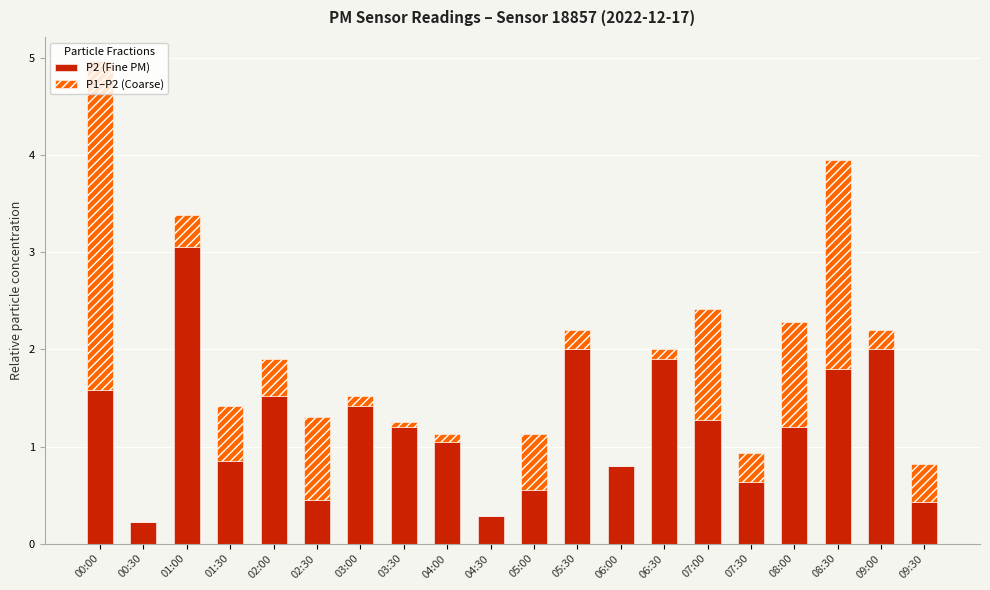

Are the bars horizontal?

No